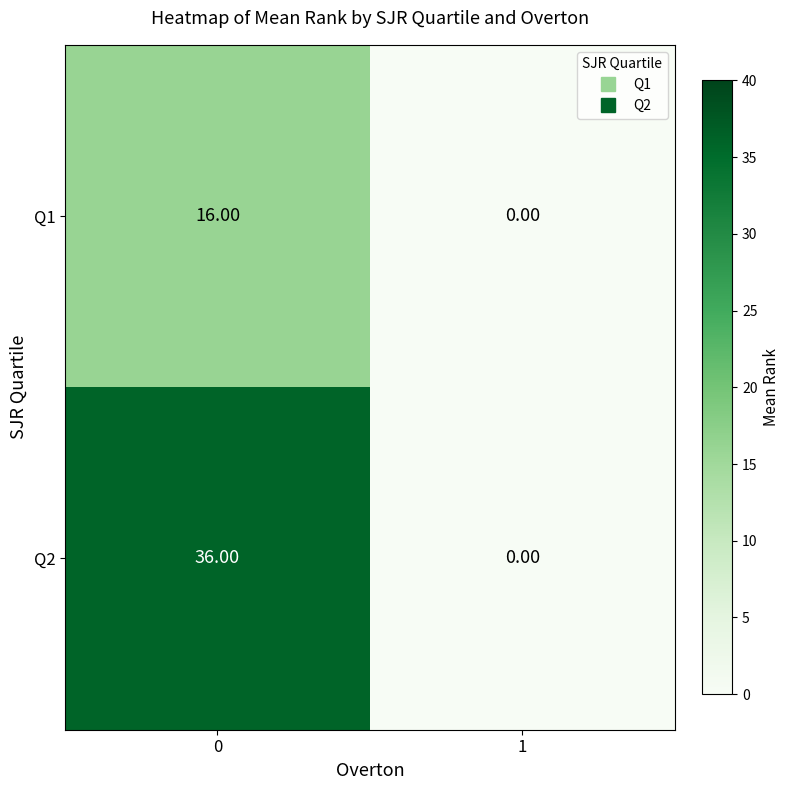

What is the sum of the Q1 values at 1 and 0?

16